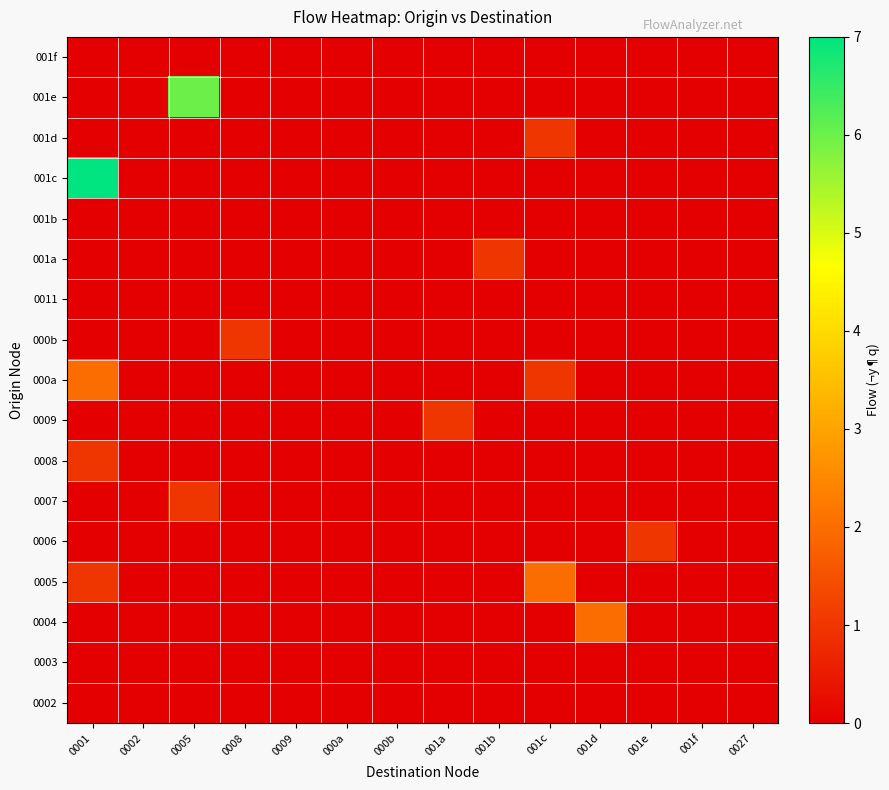

At which category is the sum across all series the highest?

0001